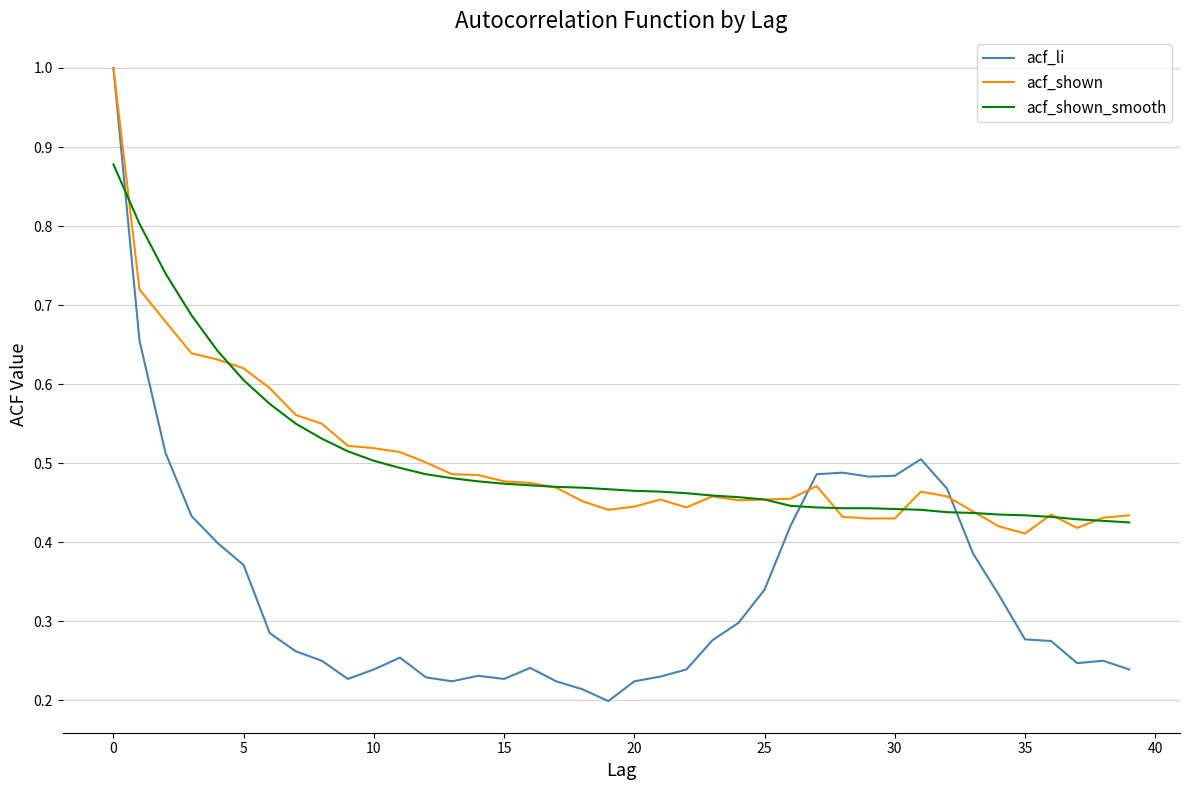

Which series has the widest spread of values?

acf_li